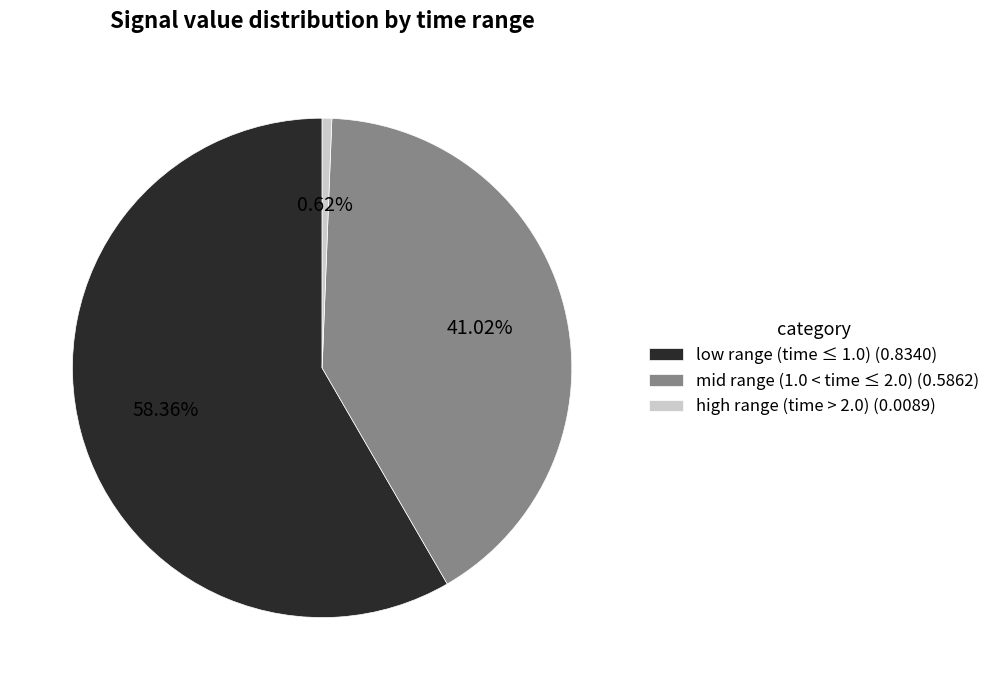

Is the sum of high range (time > 2.0) (0.0089) and mid range (1.0 < time ≤ 2.0) (0.5862) greater than half?

No